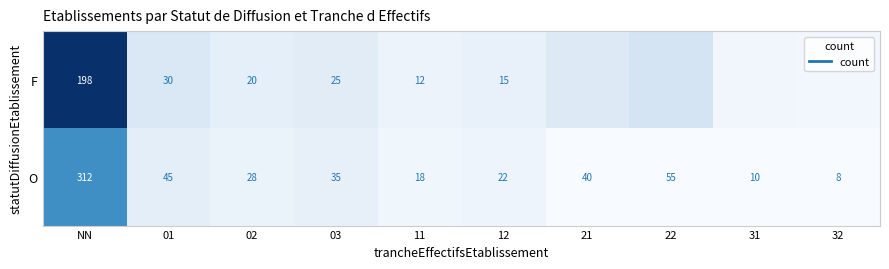

At which category does the chart reach its minimum across all series?

21